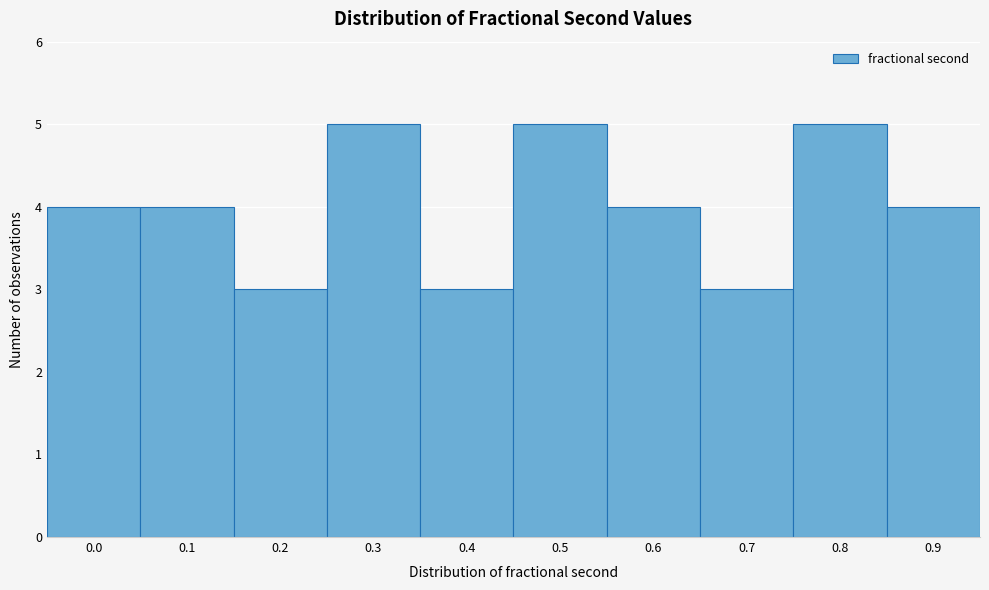

Reading left to right, what are all the values shown in this chart?

0.0=4	0.1=4	0.2=3	0.3=5	0.4=3	0.5=5	0.6=4	0.7=3	0.8=5	0.9=4